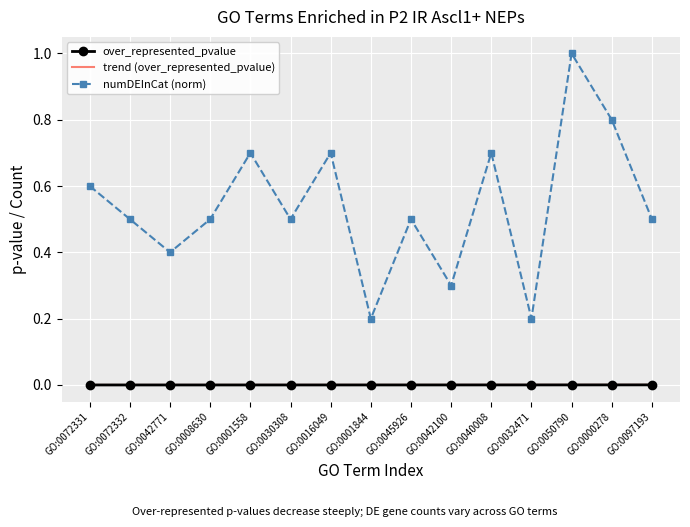

What are all the series names shown in the legend?

over_represented_pvalue, trend (over_represented_pvalue), numDEInCat (norm)